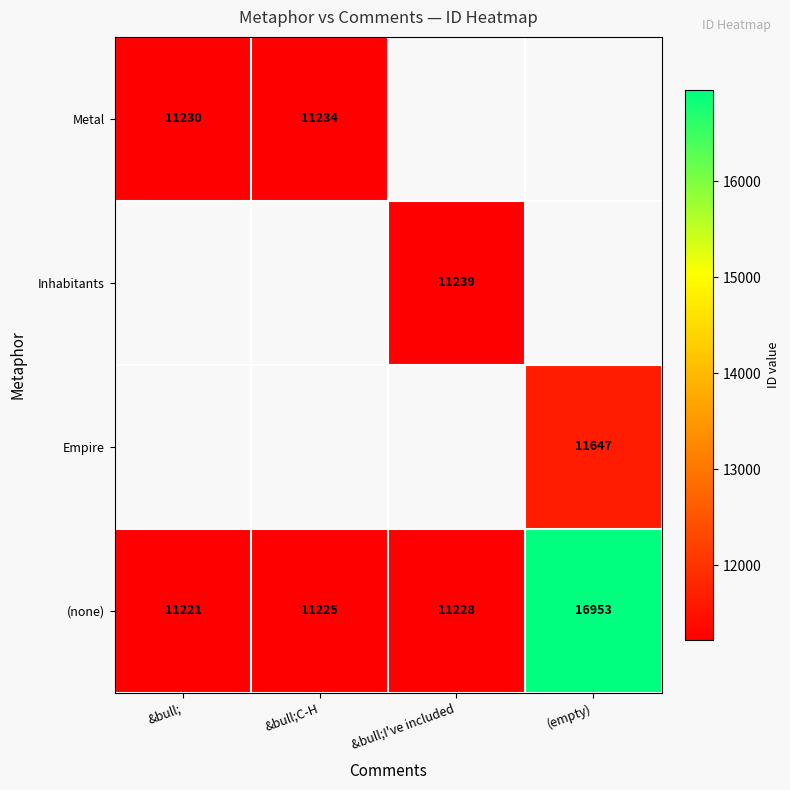

Which category has the highest value in the (none) series?

(empty)